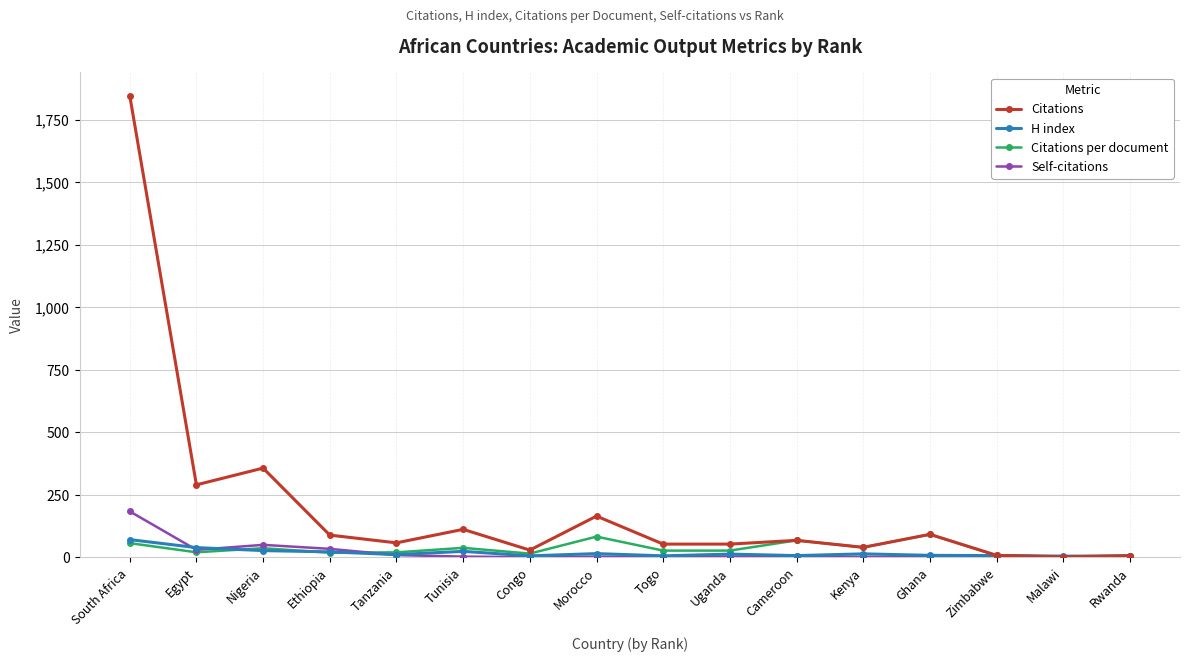

What is the total value across all series at Tanzania?

94.0